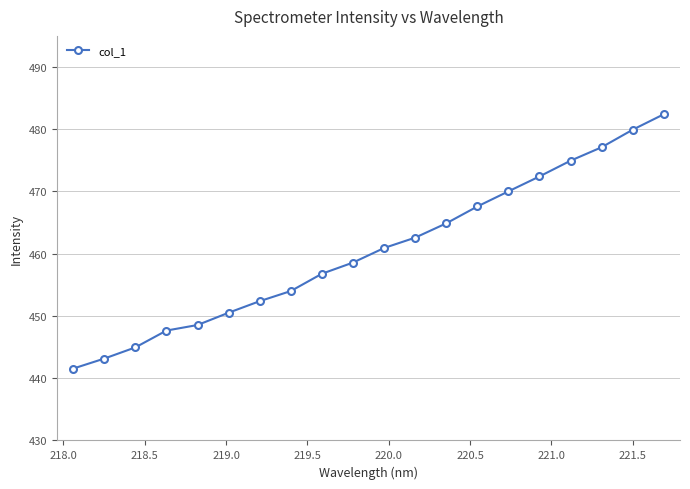

True or false: there are more than 0 points higher than both neighbors.

False